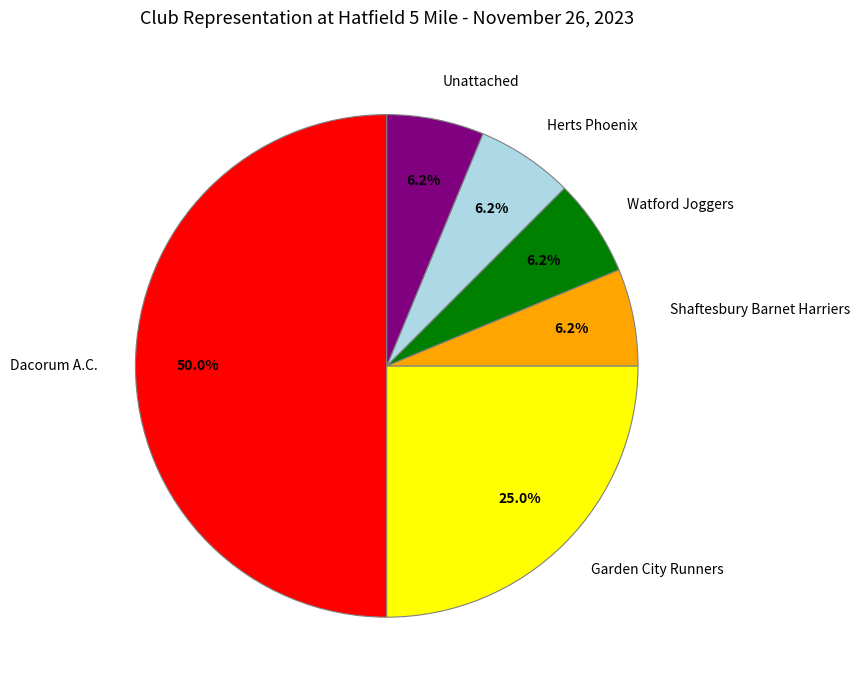

Do Garden City Runners and Unattached together represent more than half of the pie?

No